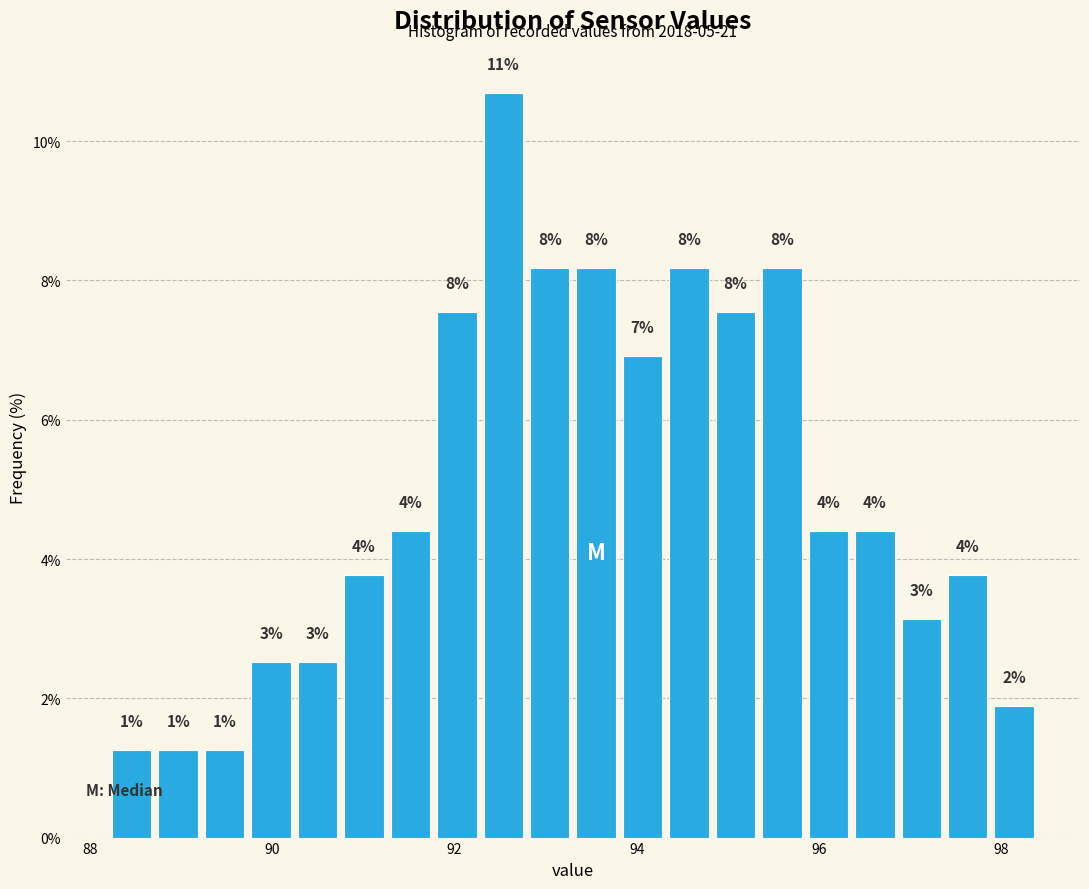

Around what value on the x-axis is the tallest bar? Give the approximate position of its centre, as read against the axis.

92.6